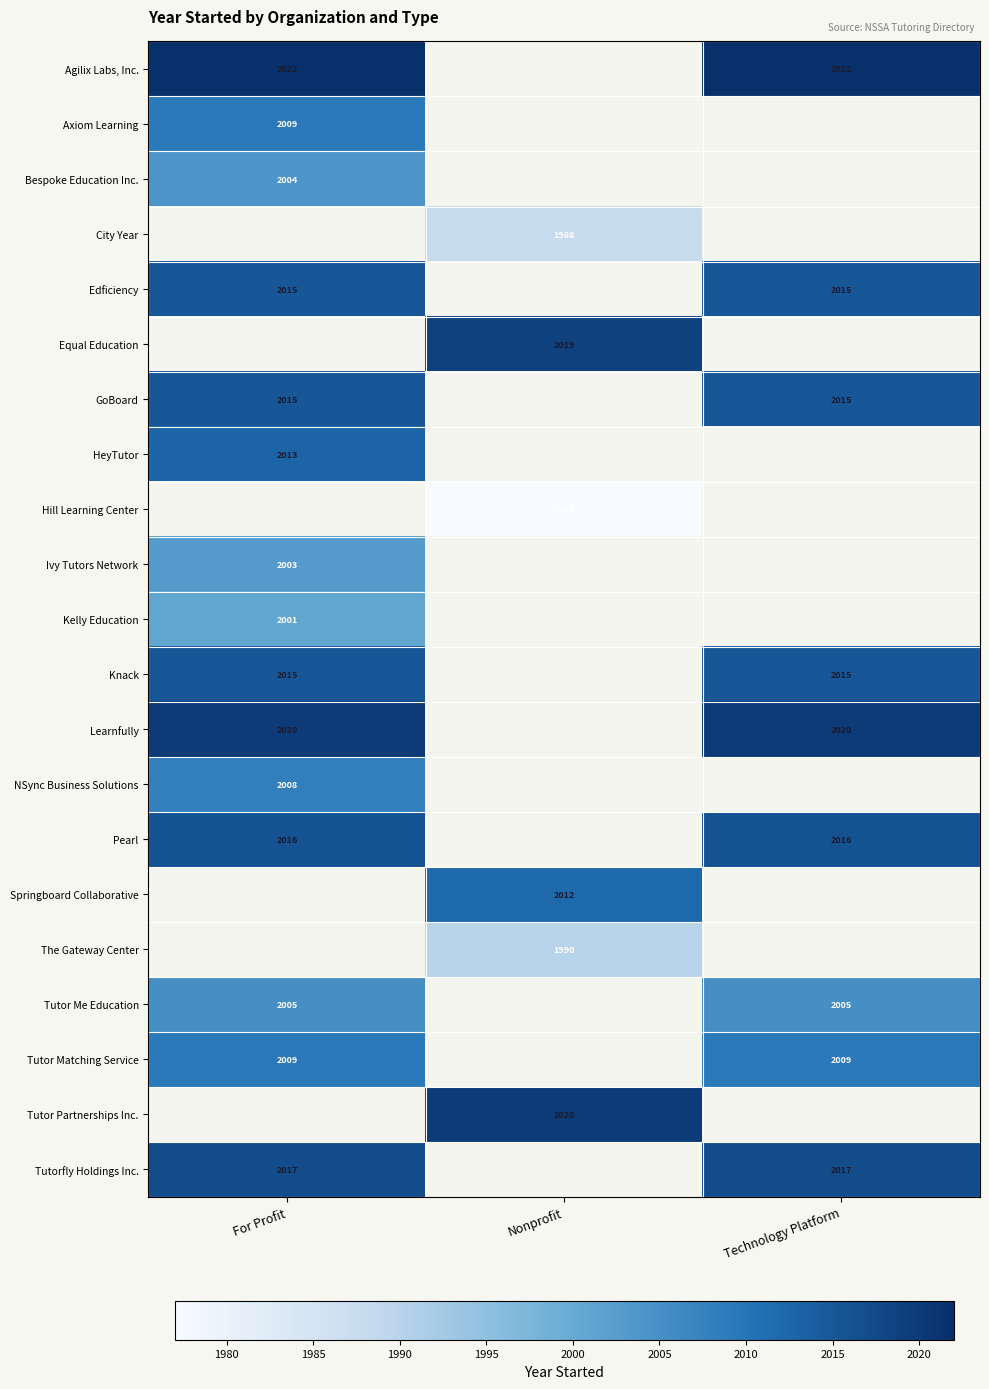

Is it true that NSync Business Solutions equals 2008 at For Profit?

True